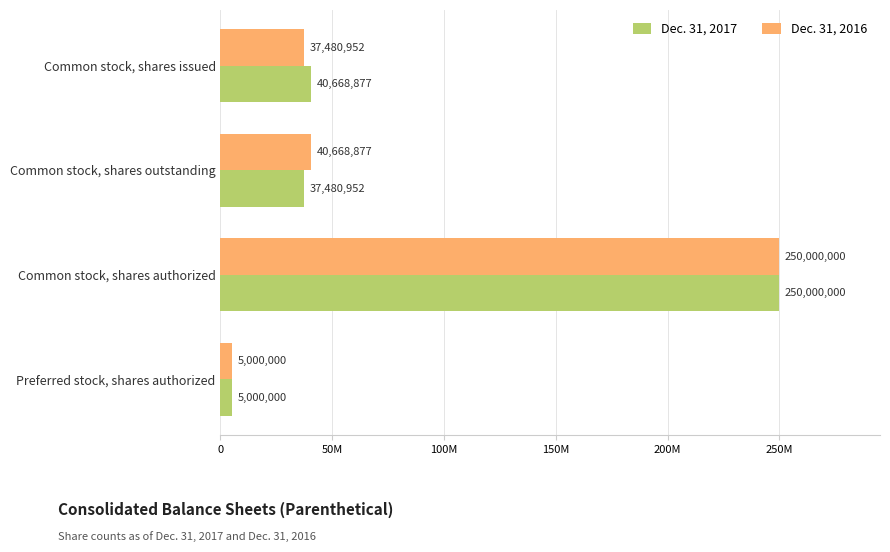

What are all the series names shown in the legend?

Dec. 31, 2017, Dec. 31, 2016